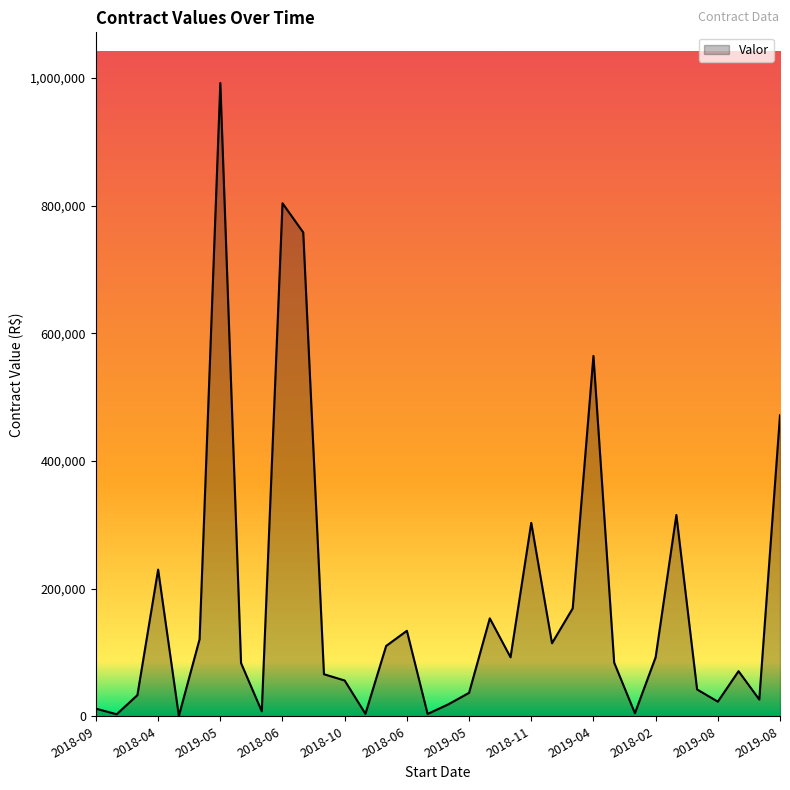

What is the greatest value displayed?

991963.4